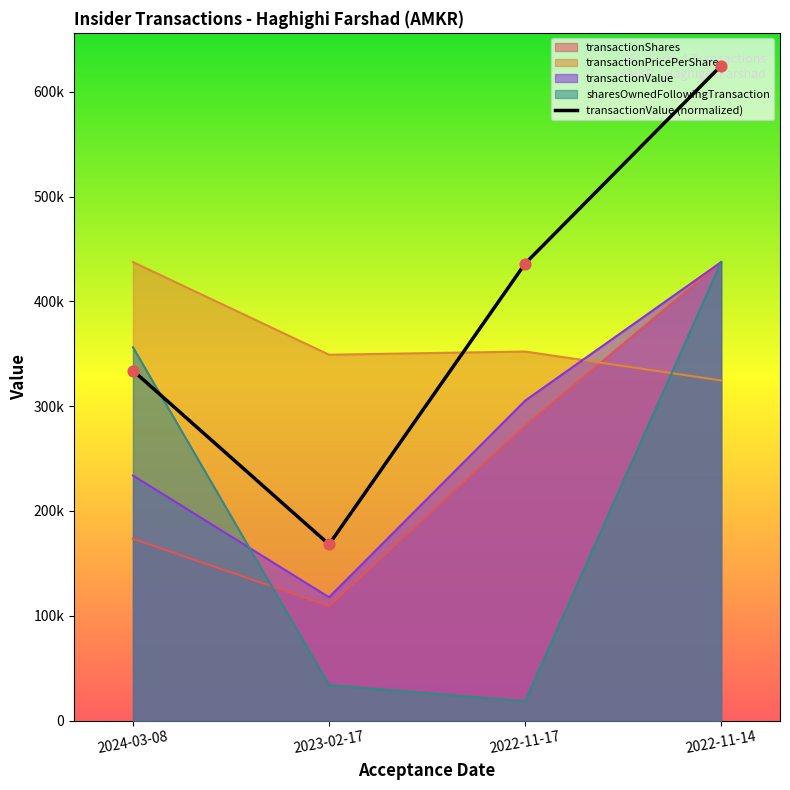

Which has a higher value, 2024-03-08 or 2023-02-17?

2024-03-08